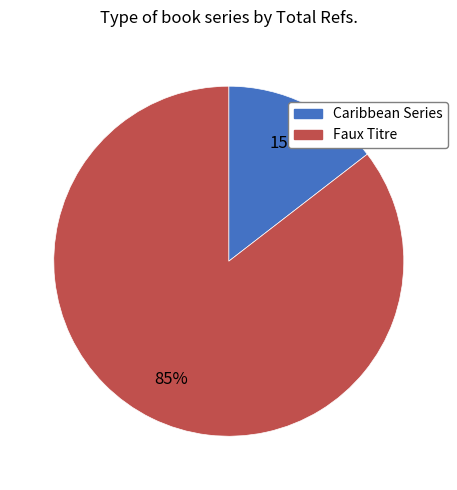

Which category has the biggest portion of the pie?

Faux Titre